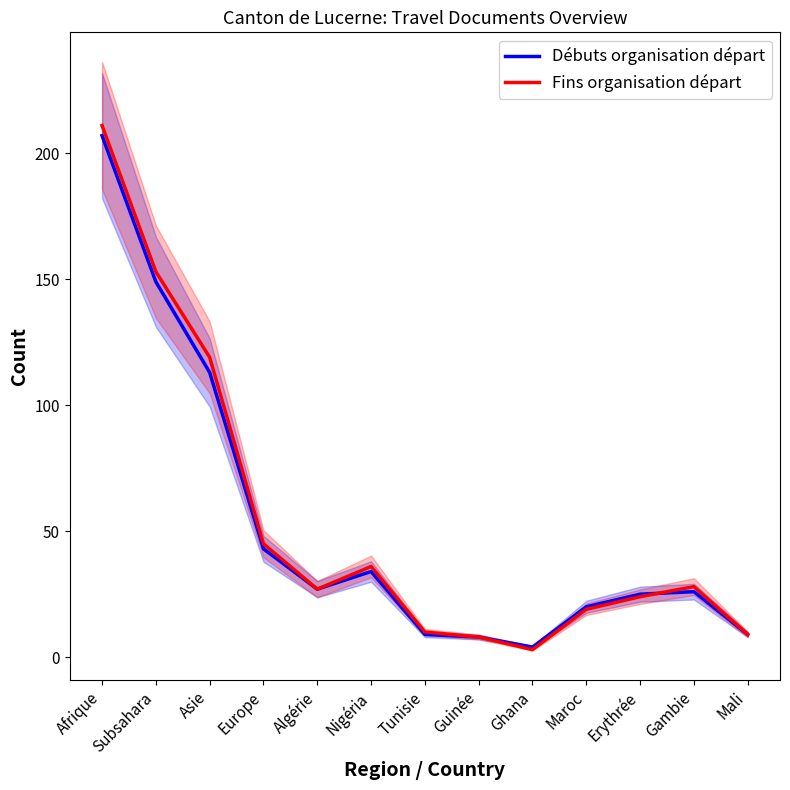

What is the total value across all series at Erythrée?

49